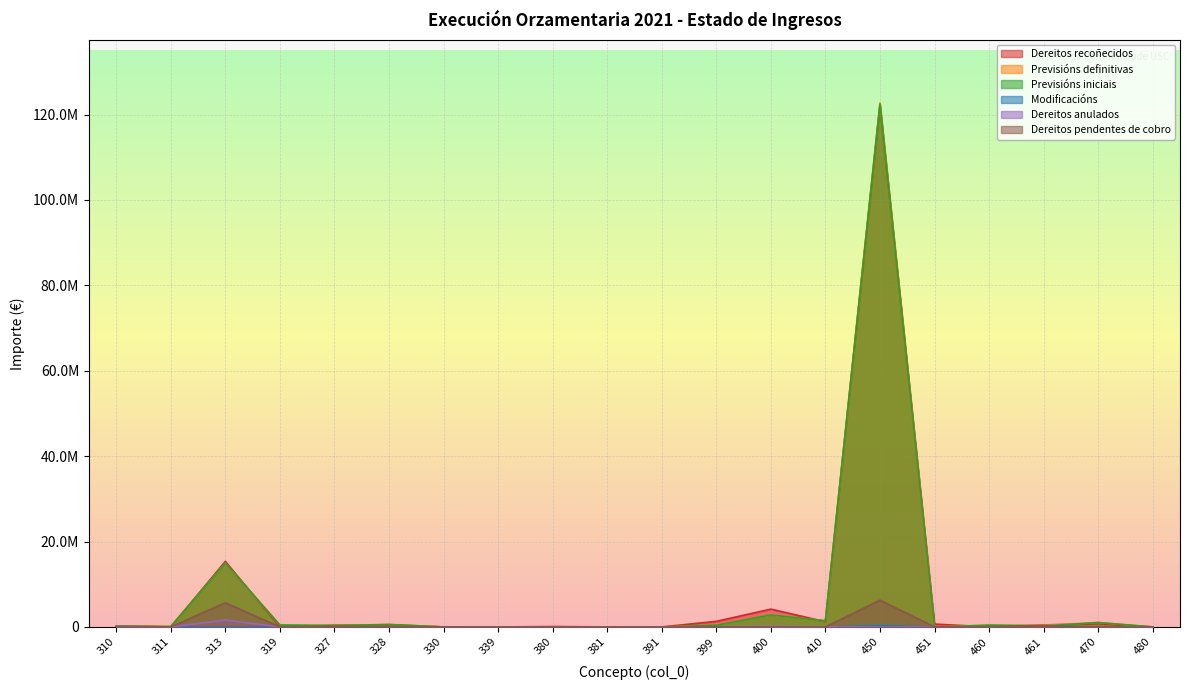

The value of Previsións definitivas at 460 is 758829.6. True or false?

False